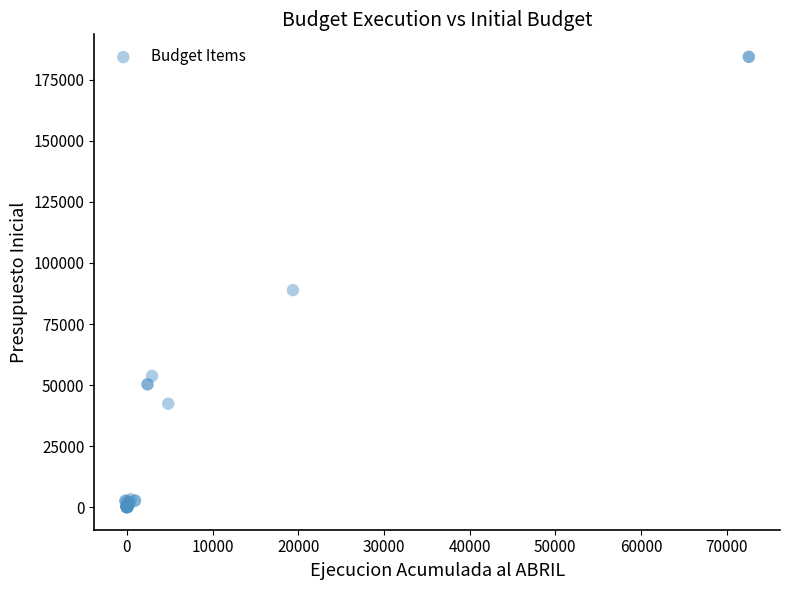

What Y value in the scatter plot is closest to 92188?

88858